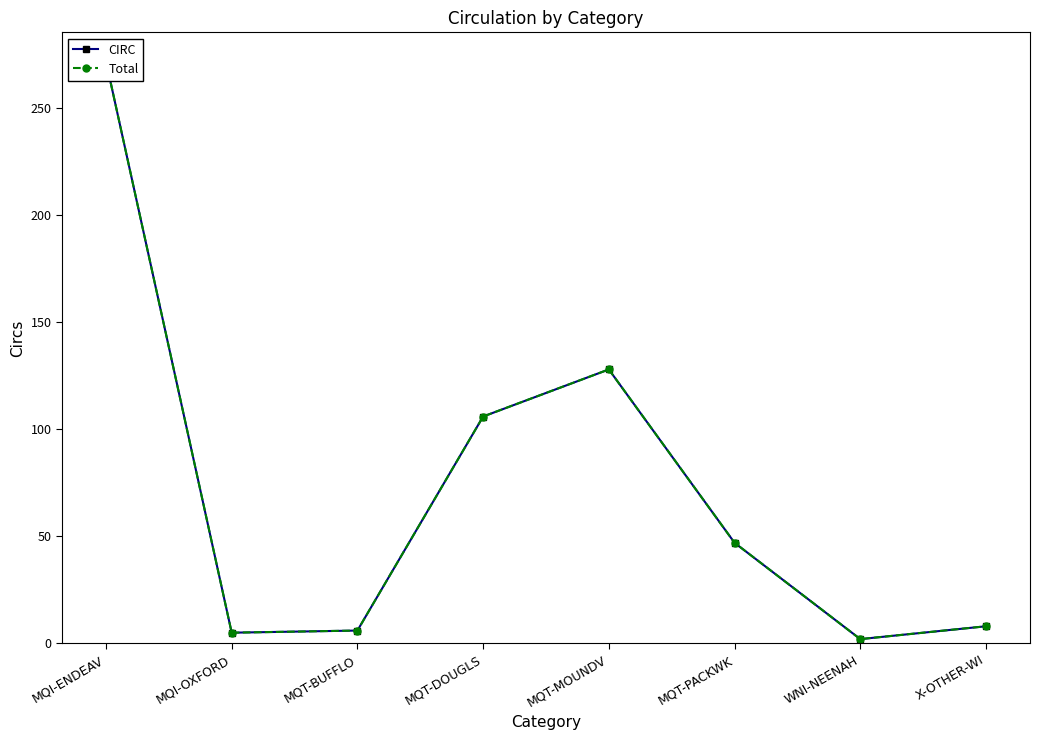

What is the label of the 6th point from the right?

MQT-BUFFLO